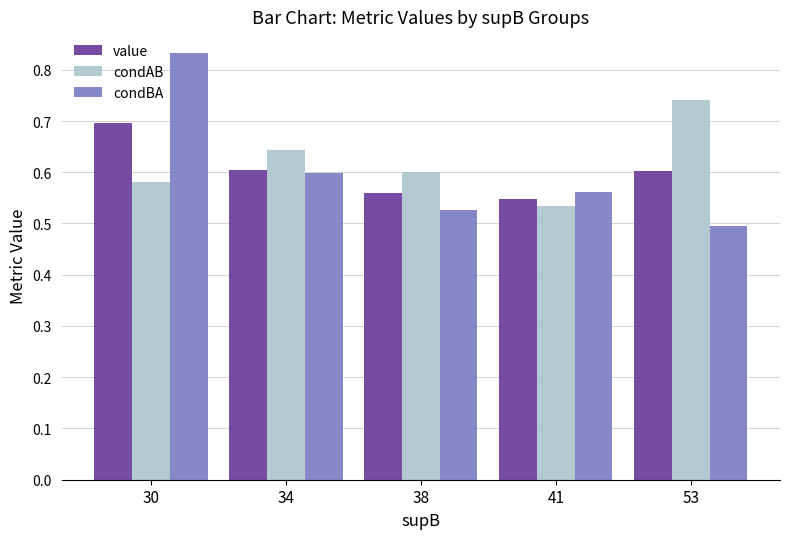

The value series shows 0.2 at 38. True or false?

False